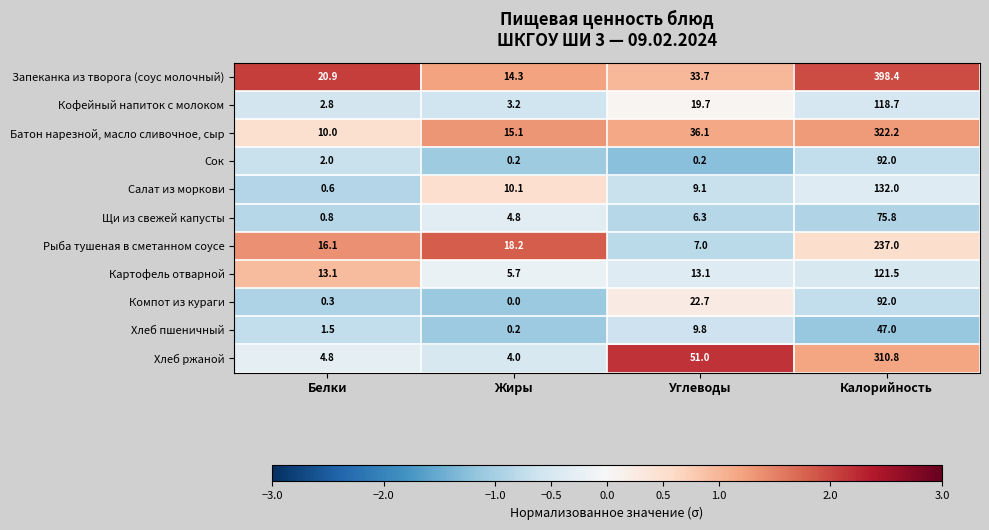

What is the difference between the highest and lowest values at Калорийность?

351.4